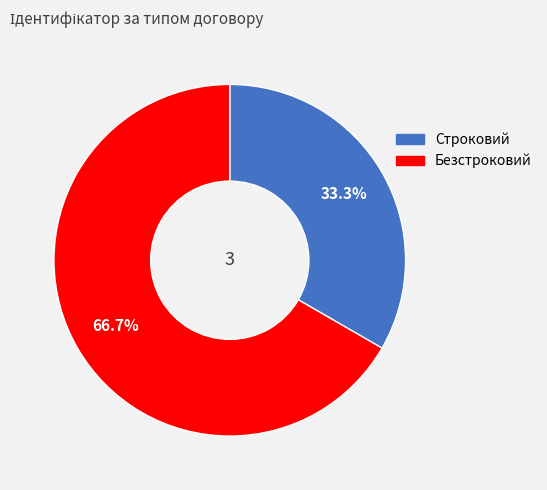

Is Безстроковий the majority of the pie?

Yes